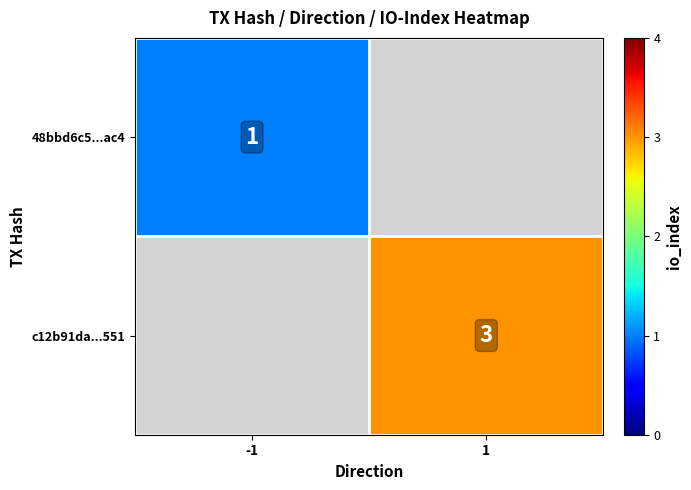

True or false: 48bbd6c5...ac4 has a value of 0 at -1.

False